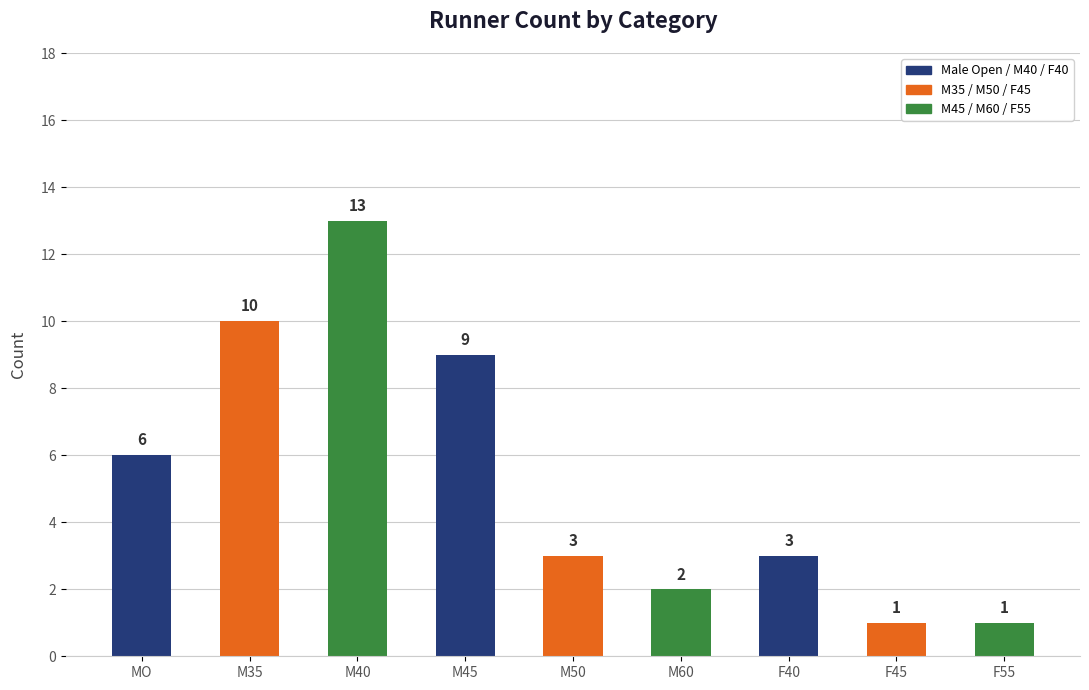

At which category does the chart reach its minimum across all series?

F45